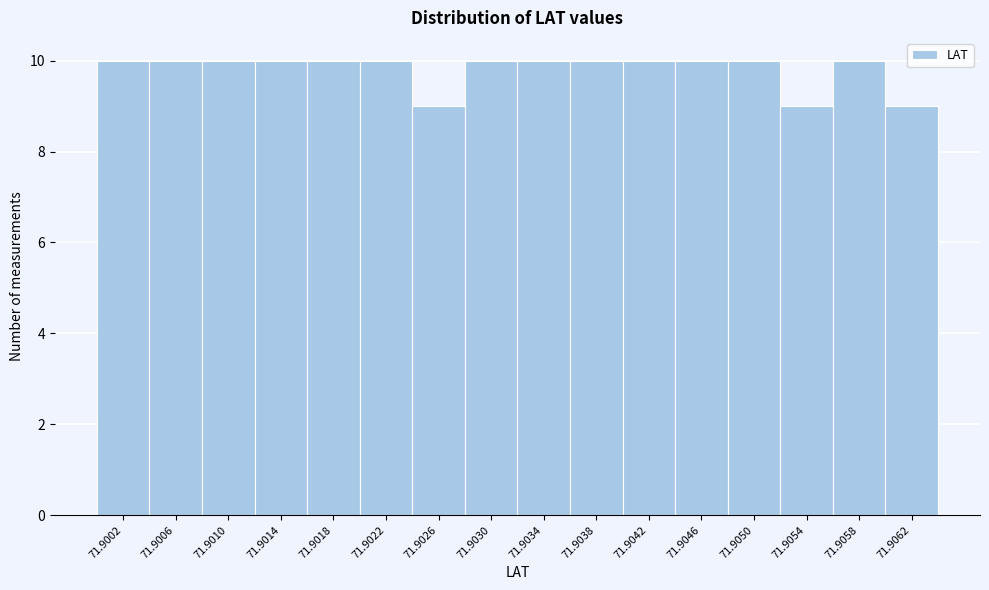

Reading left to right, extract all data points from this chart.

10	10	10	10	10	10	9	10	10	10	10	10	10	9	10	9